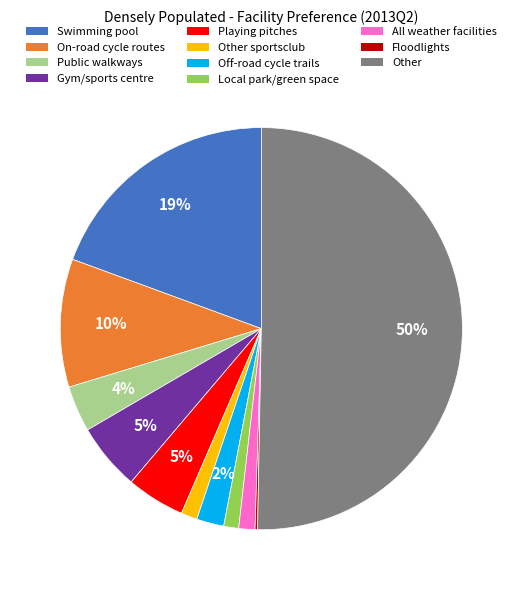

To the nearest percent, what is the average slice percentage?

9%